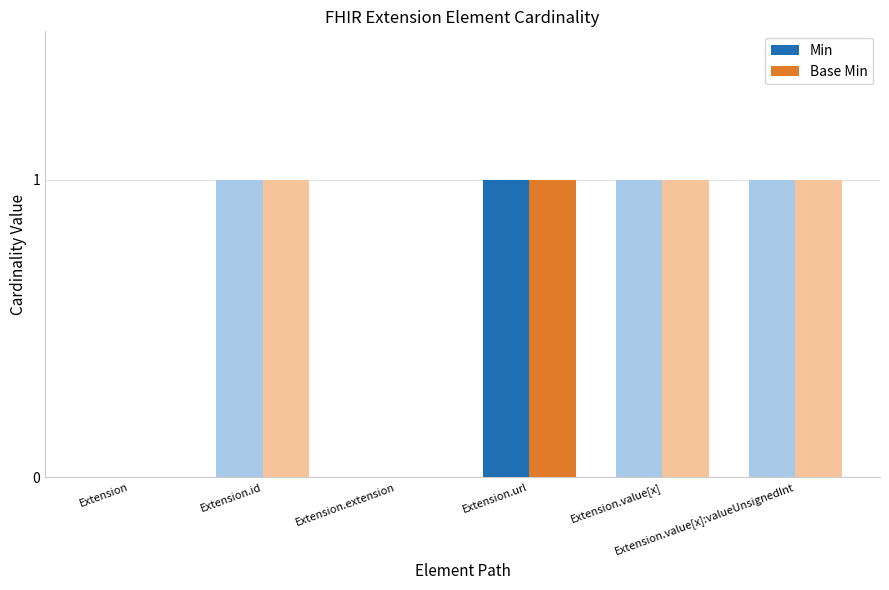

Reading right to left, transcribe all the data shown in this chart.

Min: Extension.value[x]:valueUnsignedInt=0	Extension.value[x]=0	Extension.url=1	Extension.extension=0	Extension.id=0	Extension=0
Base Min: Extension.value[x]:valueUnsignedInt=0	Extension.value[x]=0	Extension.url=1	Extension.extension=0	Extension.id=0	Extension=0